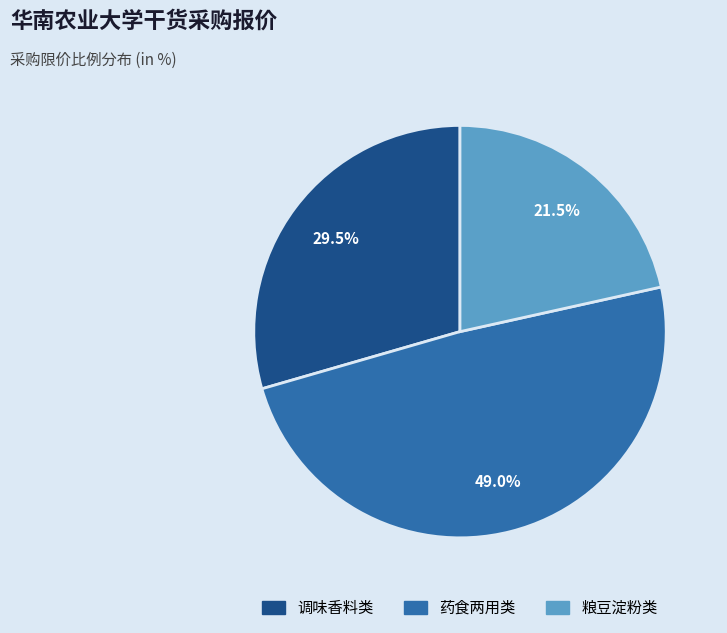

Is there a majority slice in this chart?

No